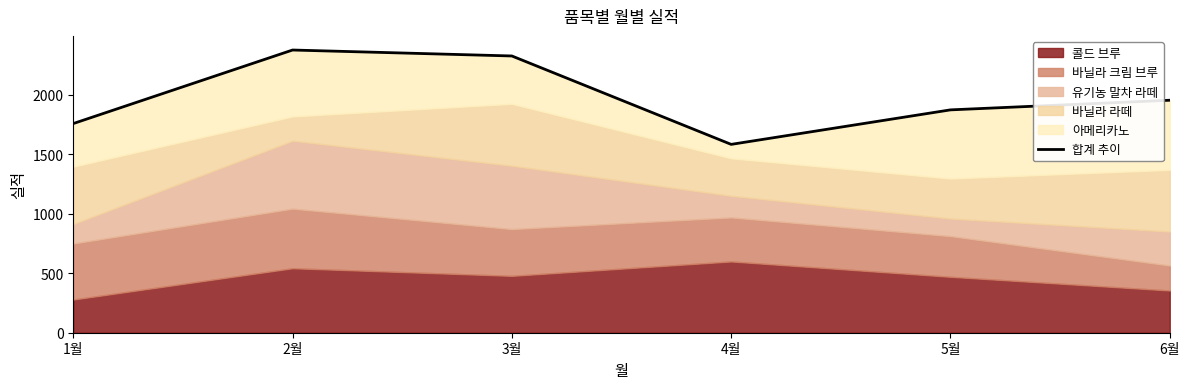

What is the ratio of the value at 4월 to the value at 1월?

0.9